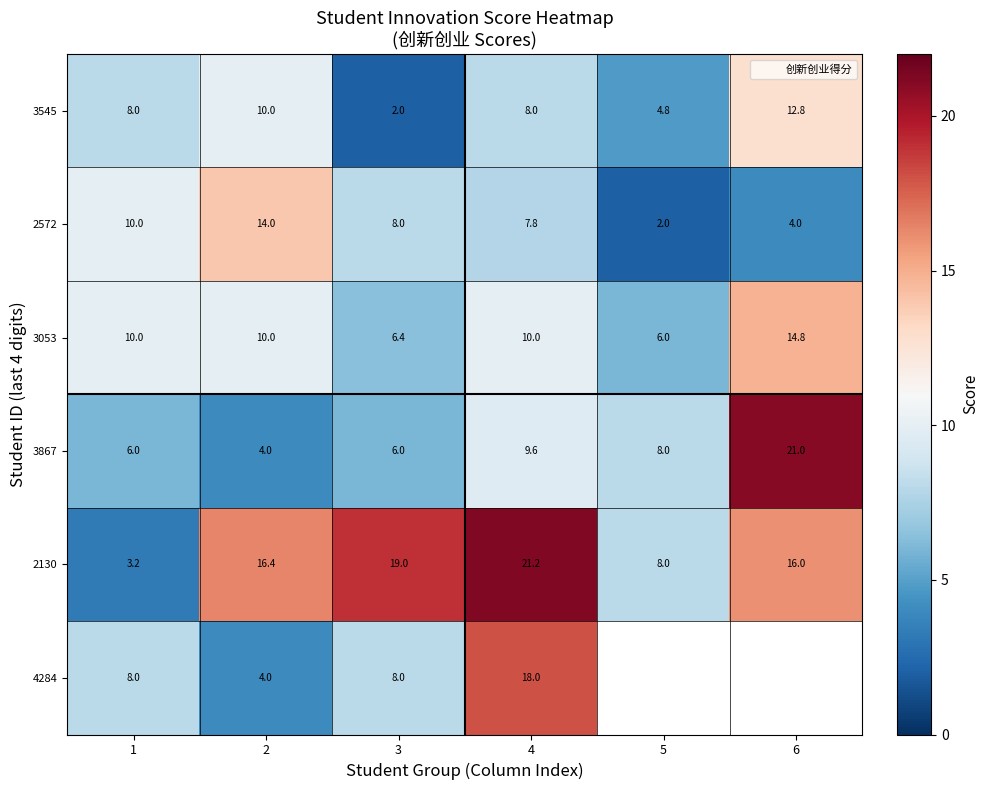

What is the spread (max minus min) of values at 1?

6.8